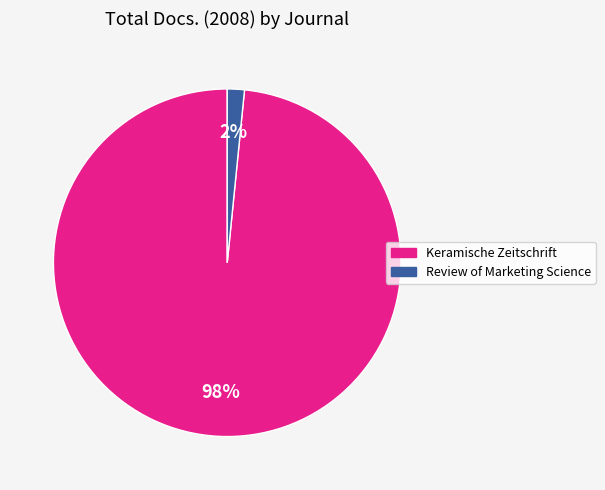

Combined, do Keramische Zeitschrift and Review of Marketing Science account for over 50%?

Yes